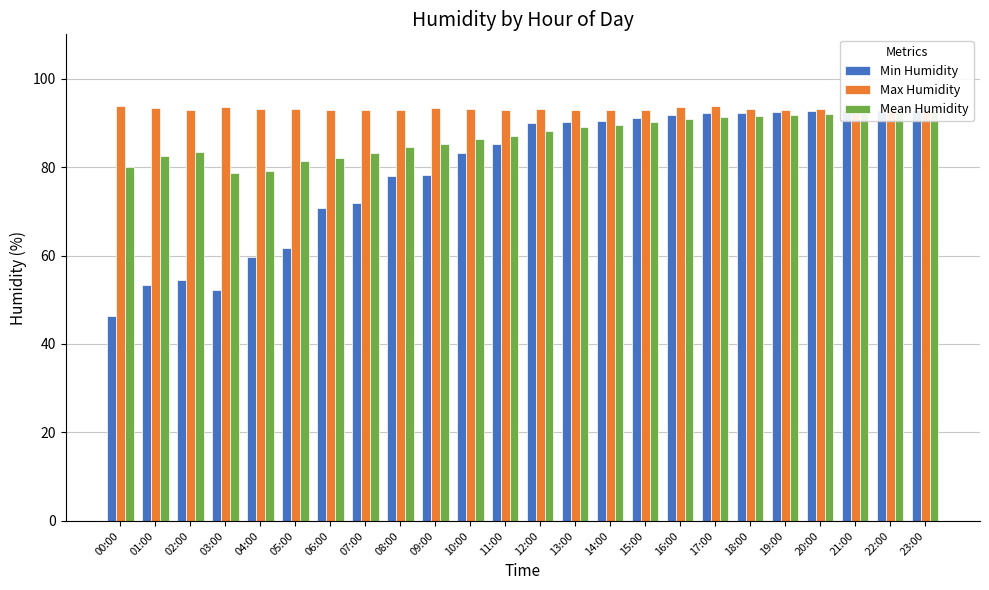

At how many categories does at least one series exceed 93?

12